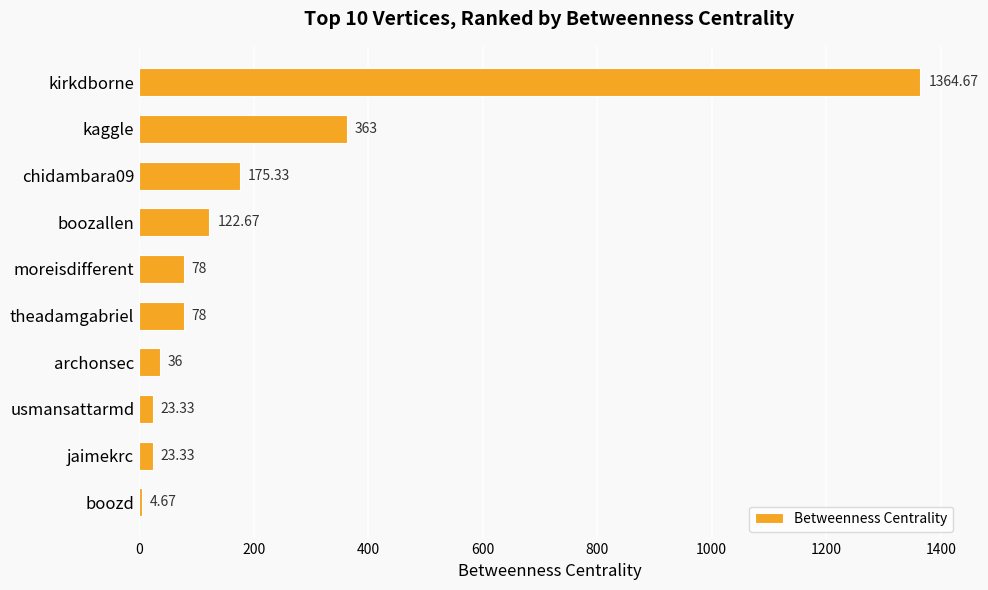

Which label corresponds to the smallest value in the chart?

boozd